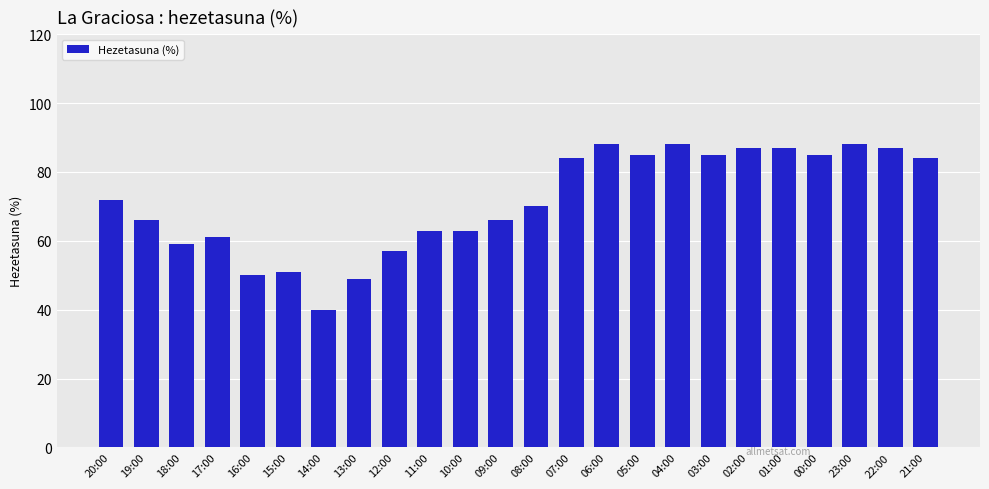

What is the approximate value at 09:00, to the nearest 10?

70